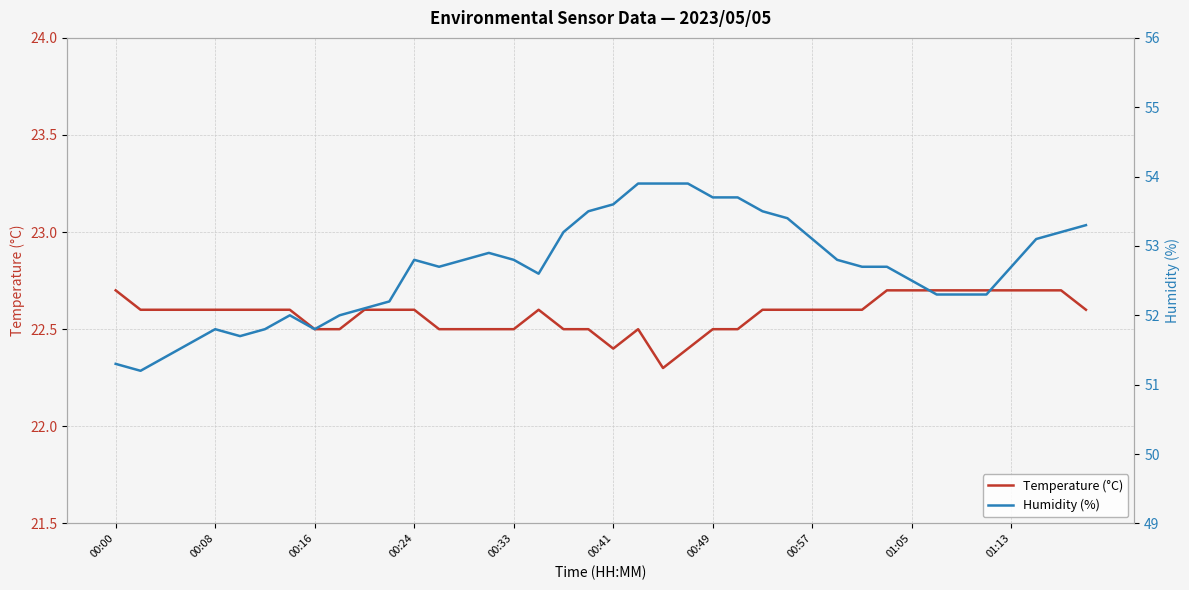

At which category does the chart reach its peak across all series?

21